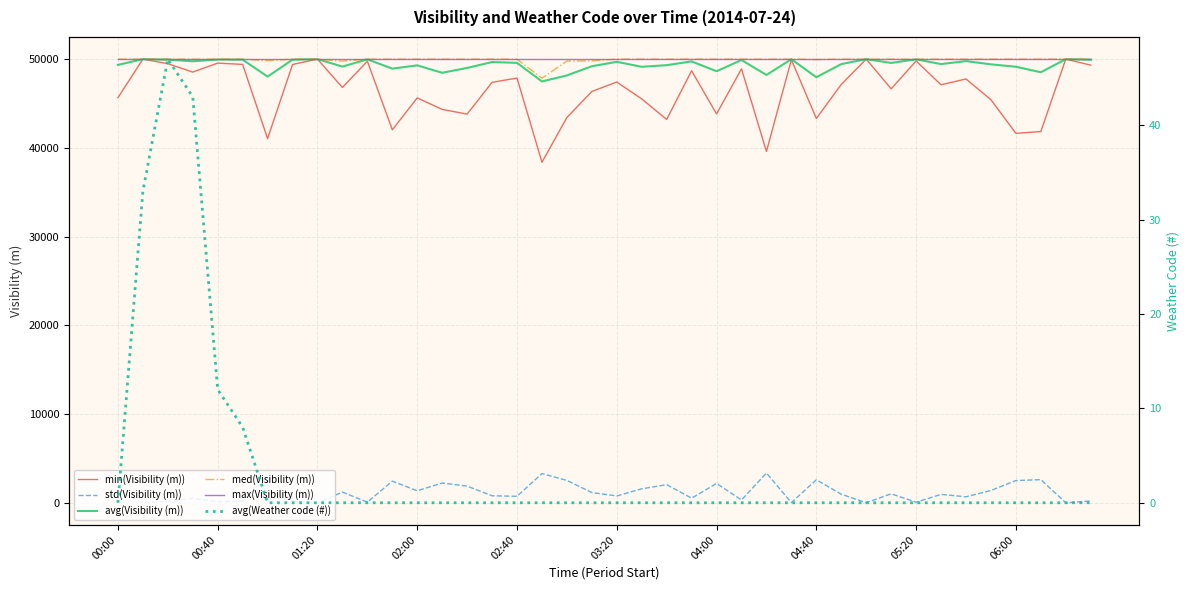

What is the difference between the maximum and minimum values in the std(Visibility (m)) series?

3350